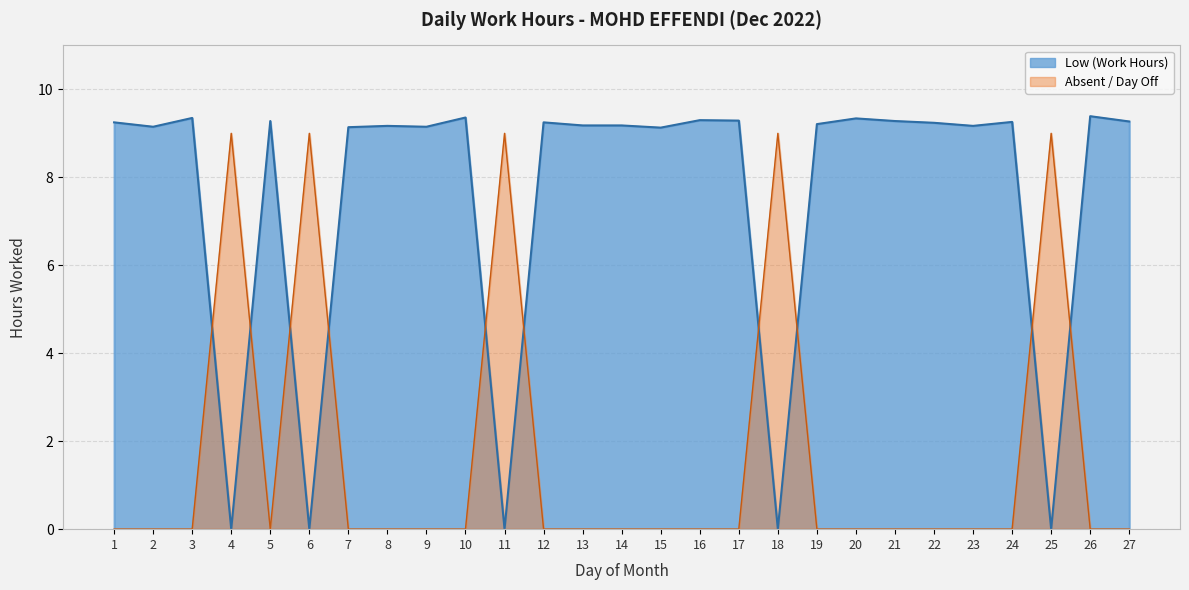

At which category does the data reach its first local peak?

3